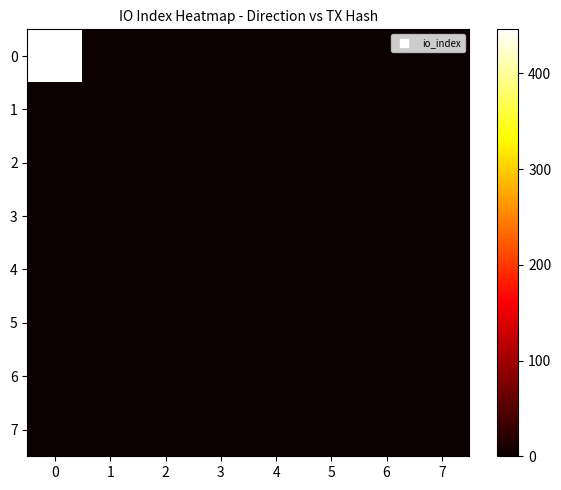

List the series in order of their peak value, lowest first.

1, 2, 3, 4, 5, 6, 7, 0